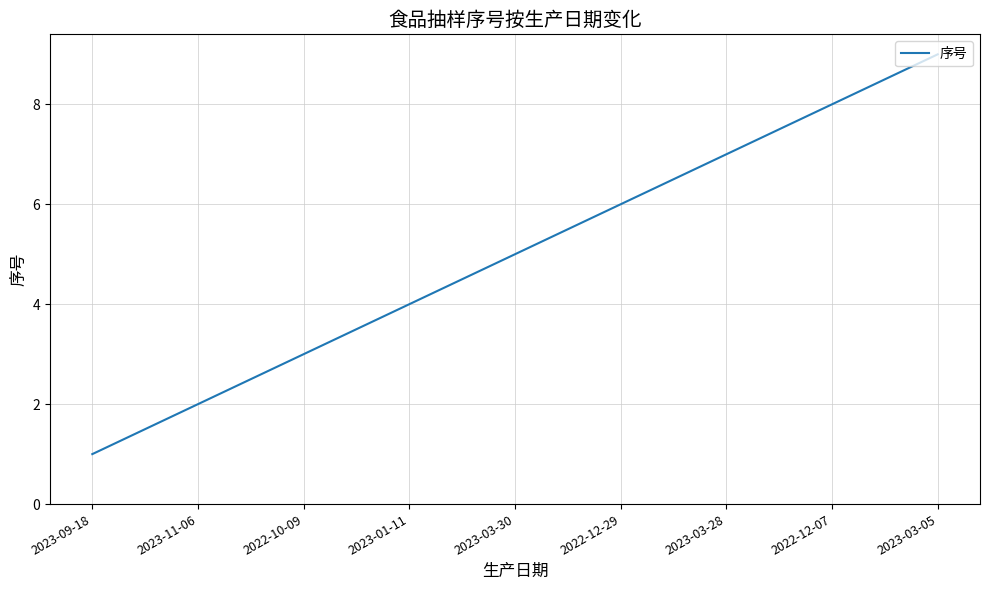

Rank the categories by value from lowest to highest.

2023-09-18, 2023-11-06, 2022-10-09, 2023-01-11, 2023-03-30, 2022-12-29, 2023-03-28, 2022-12-07, 2023-03-05